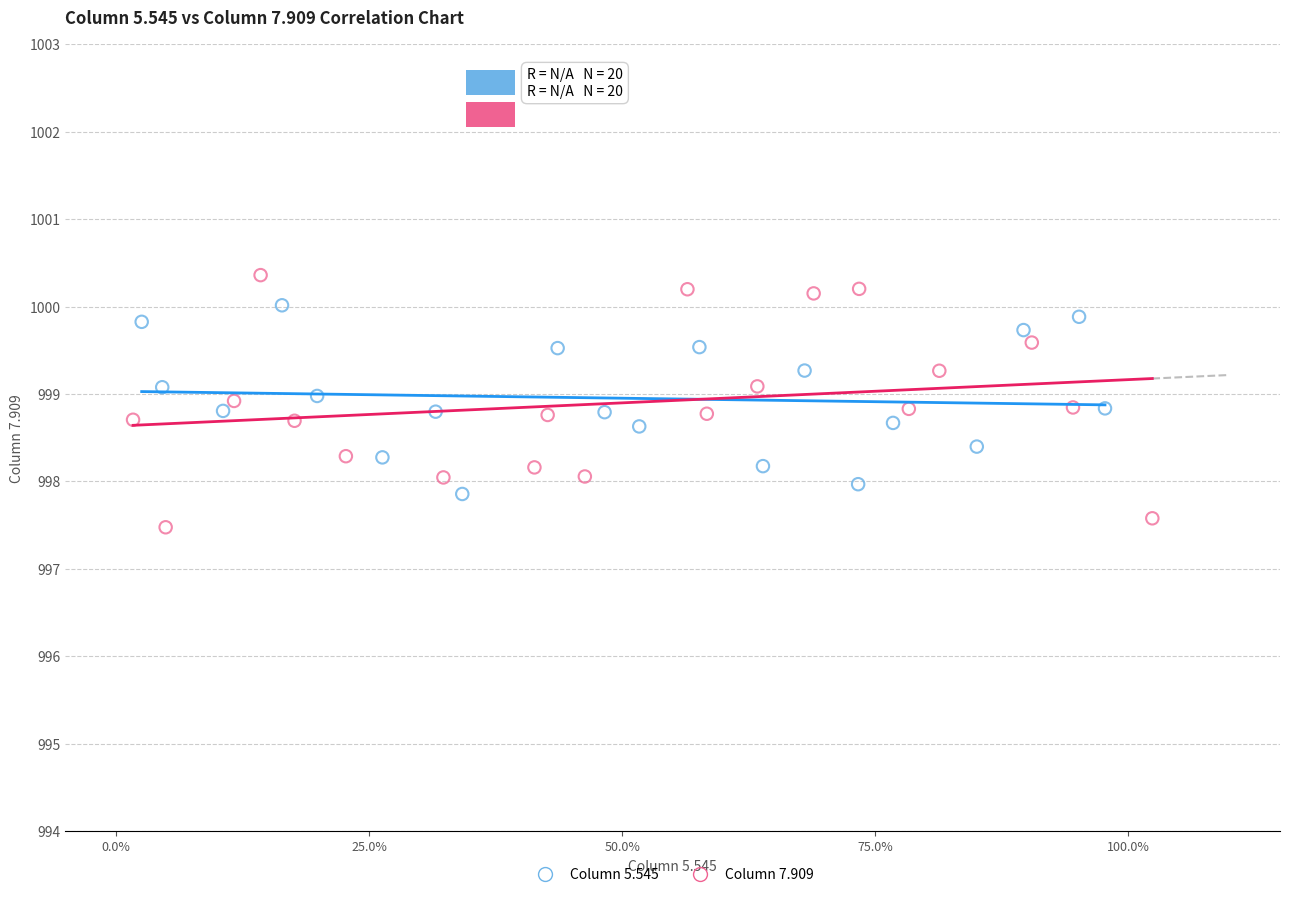

Which series reaches the maximum Y coordinate?

Column 7.909